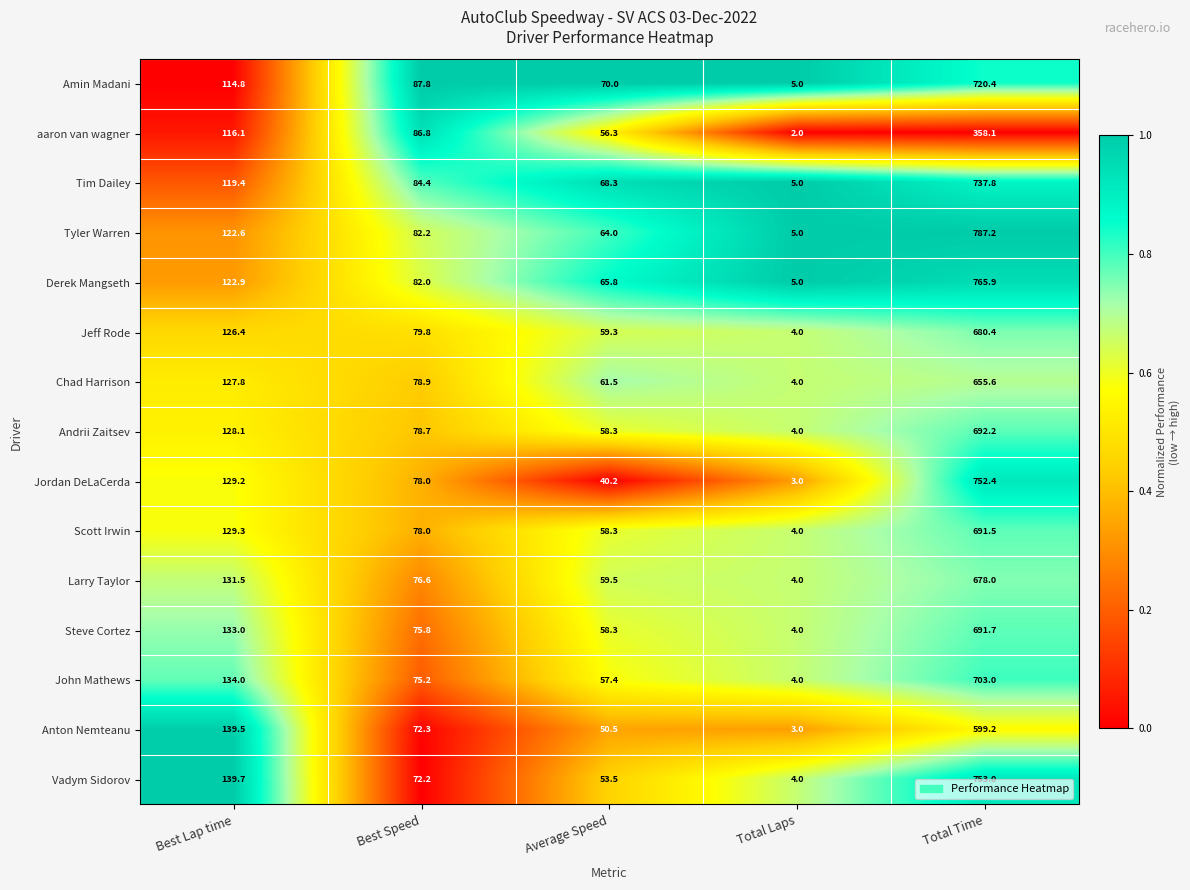

What is the highest value of the John Mathews series?

703.0